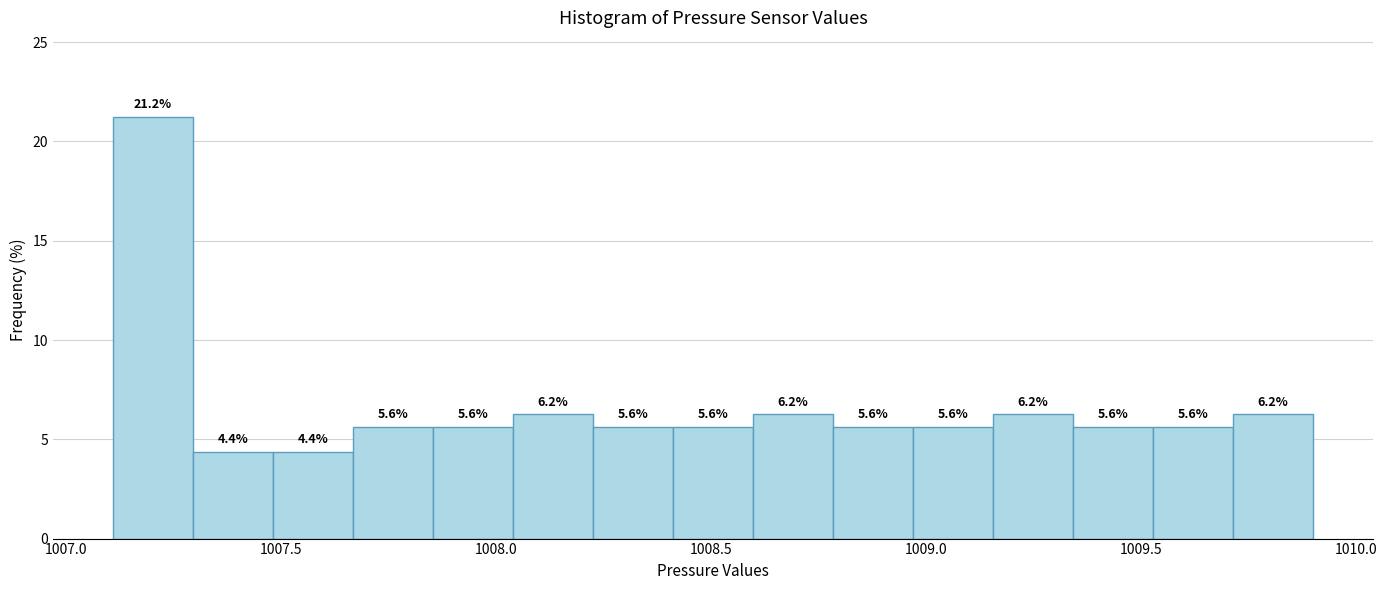

Around what value on the x-axis is the tallest bar? Give the approximate position of its centre, as read against the axis.

1007.20